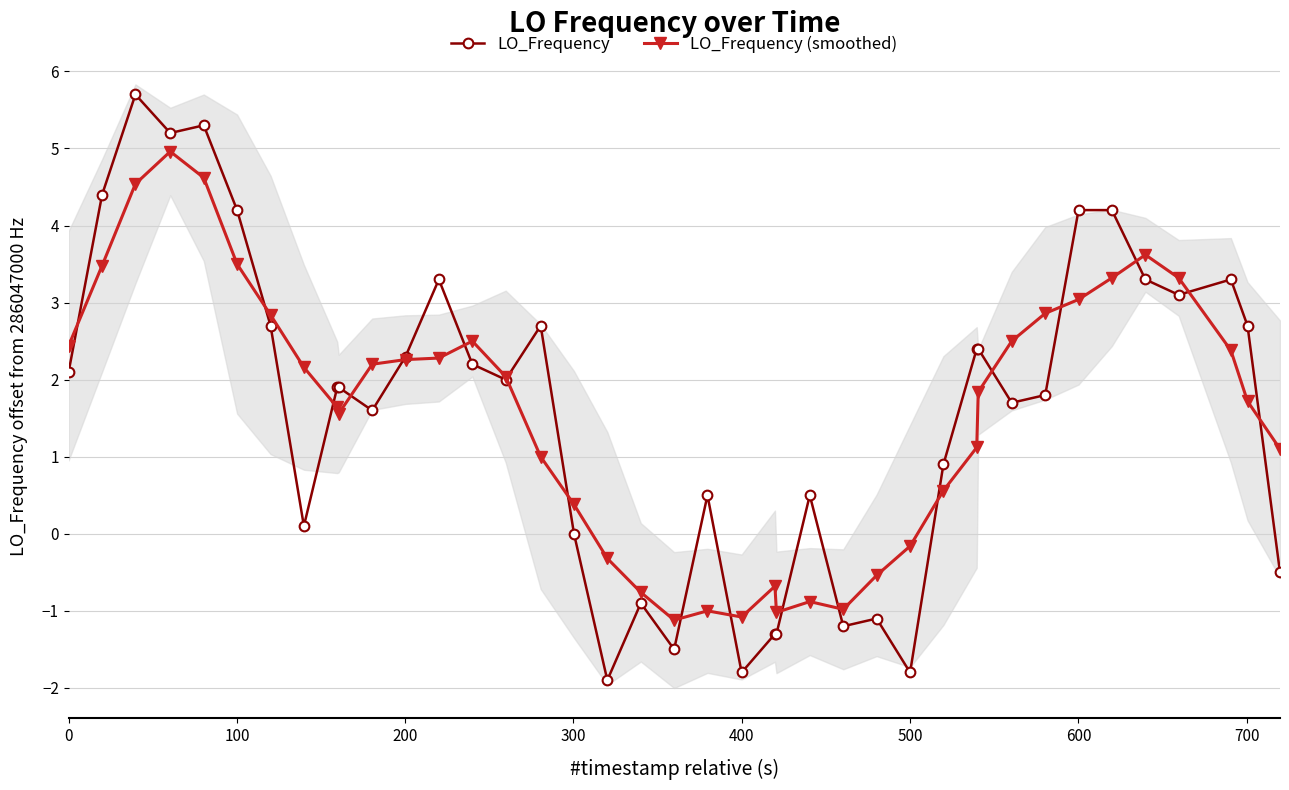

True or false: LO_Frequency (smoothed) has more than 2 points higher than both neighbors.

True